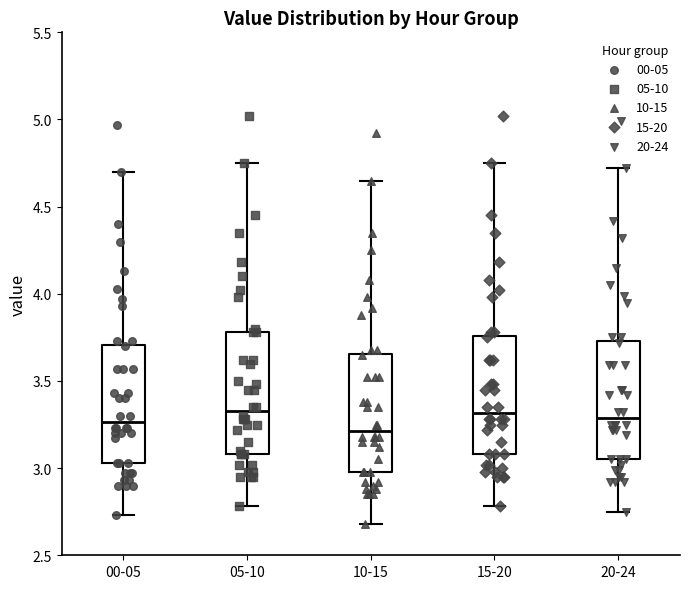

Reading left to right, read every box against the y-axis: the position of its median line, the range the box covers, and the ends of its whiskers. The values are not printed on the chart, so give them approximately, as read against the axis.

00-05: median 3.25, box 3.05 to 3.70, whiskers 2.75 to 4.70
05-10: median 3.35, box 3.10 to 3.80, whiskers 2.80 to 4.75
10-15: median 3.20, box 3.00 to 3.65, whiskers 2.70 to 4.65
15-20: median 3.30, box 3.10 to 3.75, whiskers 2.80 to 4.75
20-24: median 3.30, box 3.05 to 3.75, whiskers 2.75 to 4.70